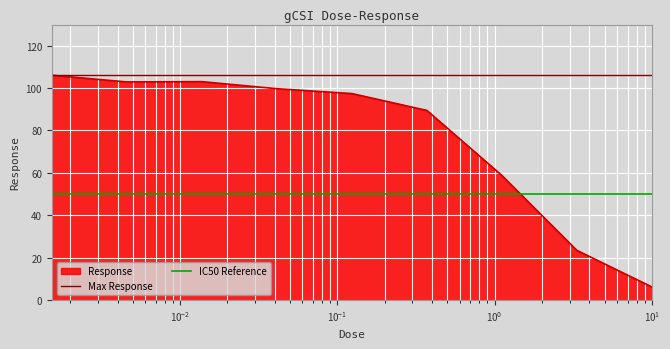

What is the maximum value for Response?

106.1